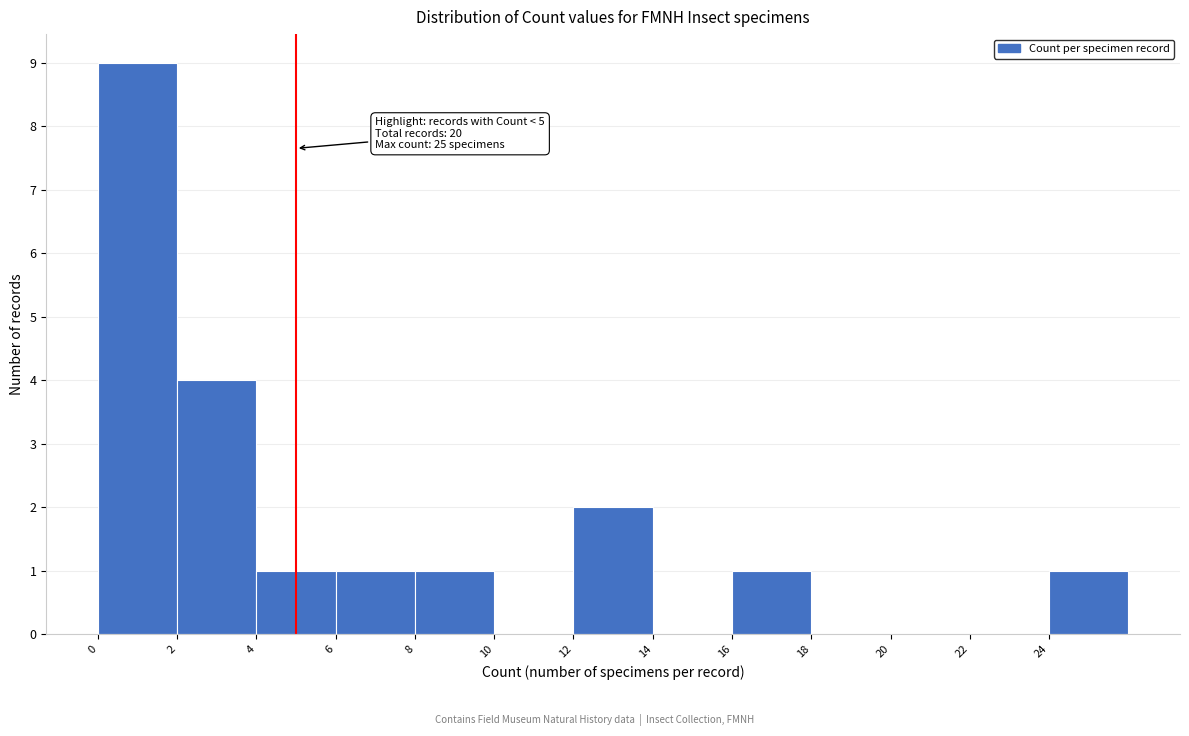

Over which range of the x-axis is the bar tallest?

0 to 2